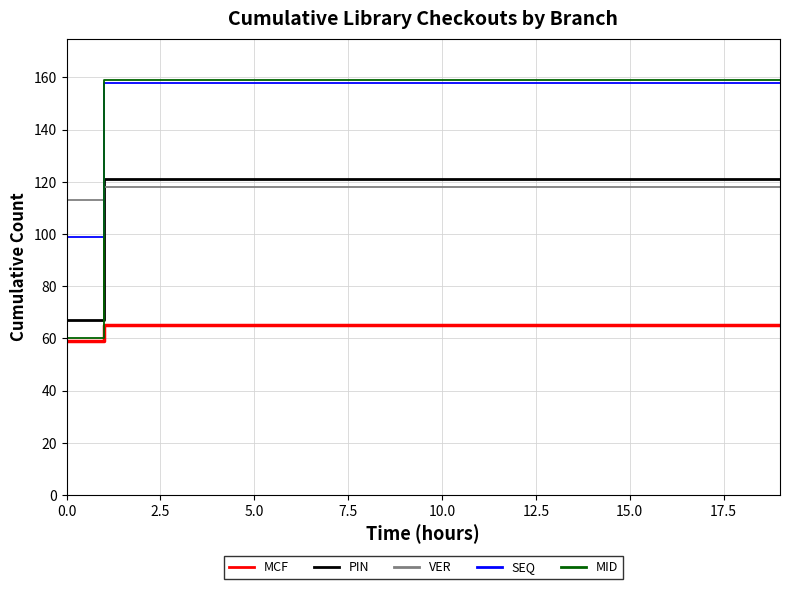

True or false: MID and PIN intersect in this chart.

True